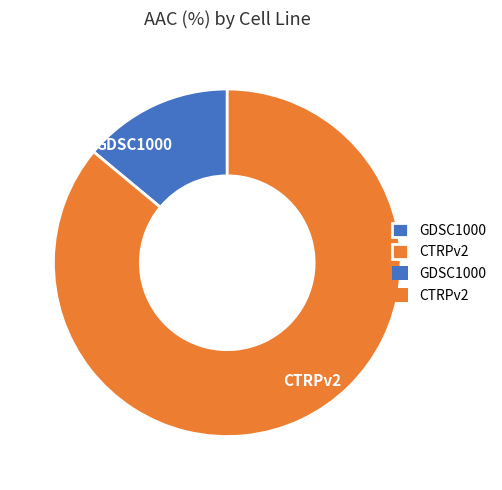

Which slice is the largest?

CTRPv2